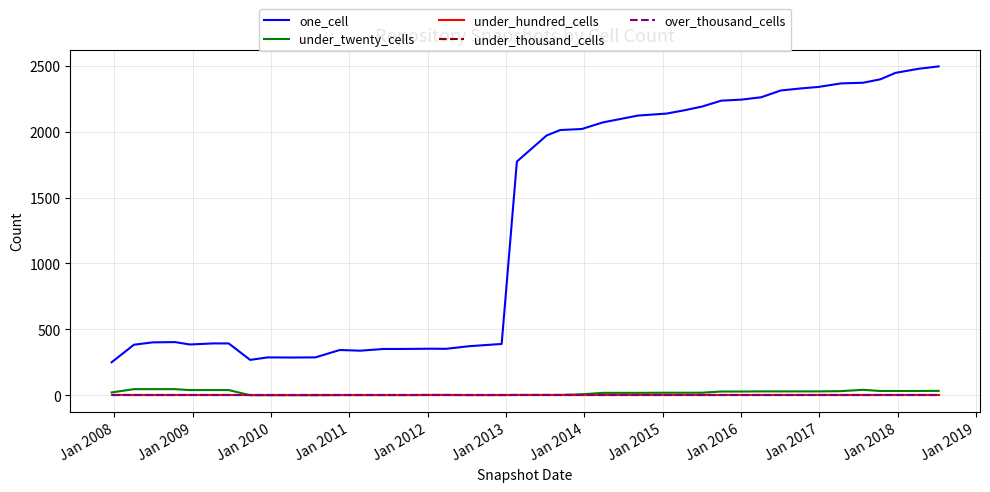

Does the chart have visible grid lines?

Yes